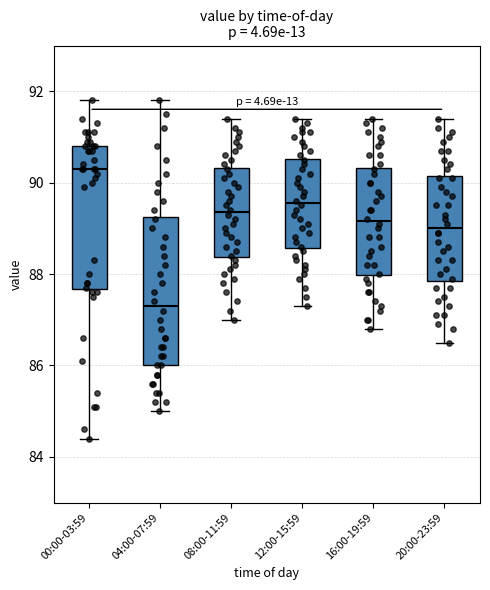

Reading left to right, read every box against the y-axis: the position of its median line, the range the box covers, and the ends of its whiskers. The values are not printed on the chart, so give them approximately, as read against the axis.

00:00-03:59: median 90.4, box 87.6 to 90.8, whiskers 84.4 to 91.8
04:00-07:59: median 87.4, box 86.0 to 89.2, whiskers 85.0 to 91.8
08:00-11:59: median 89.4, box 88.4 to 90.4, whiskers 87.0 to 91.4
12:00-15:59: median 89.6, box 88.6 to 90.6, whiskers 87.4 to 91.4
16:00-19:59: median 89.2, box 88.0 to 90.4, whiskers 86.8 to 91.4
20:00-23:59: median 89.0, box 87.8 to 90.2, whiskers 86.6 to 91.4